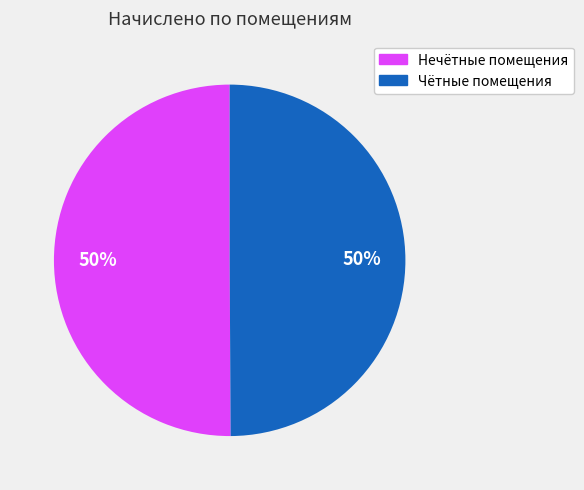

How many slices are in this pie chart?

2